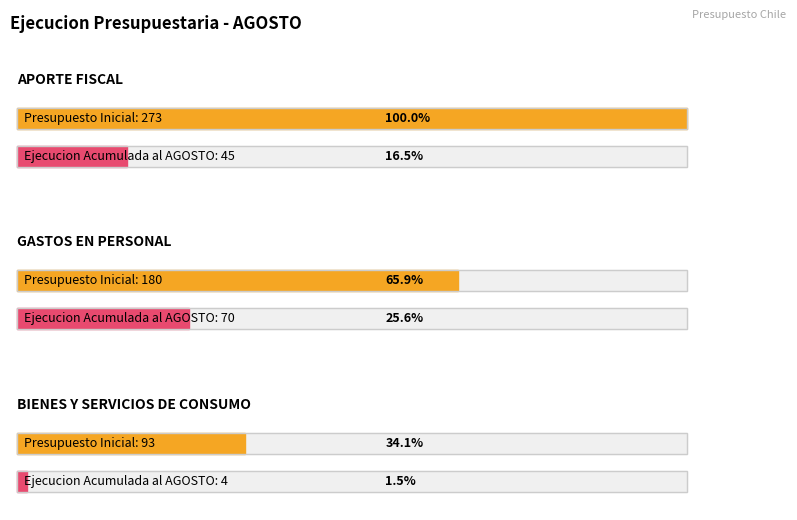

Read the Presupuesto Vigente value at APORTE FISCAL, to the nearest 10.

270